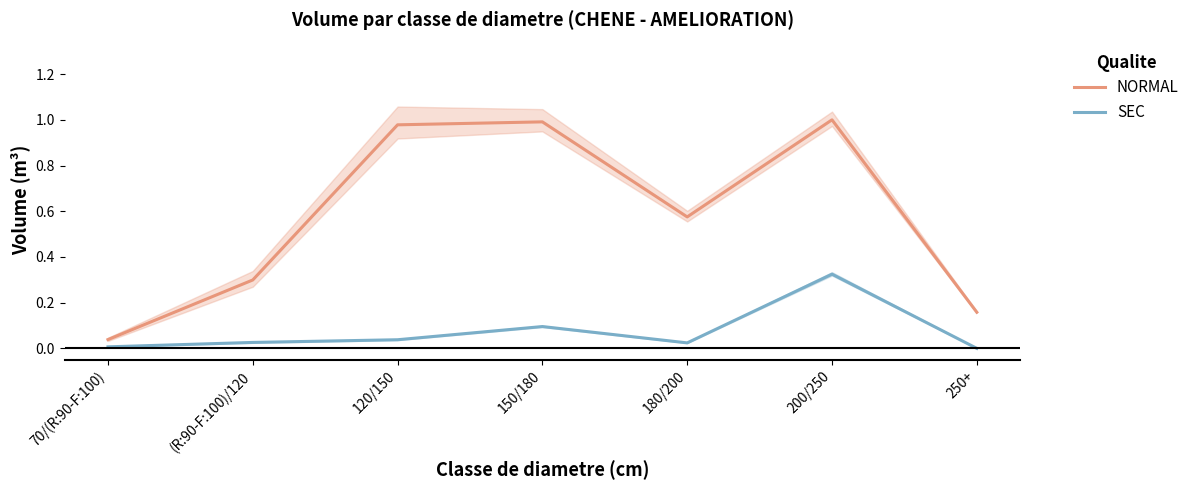

Which label corresponds to the largest value in the chart?

200/250